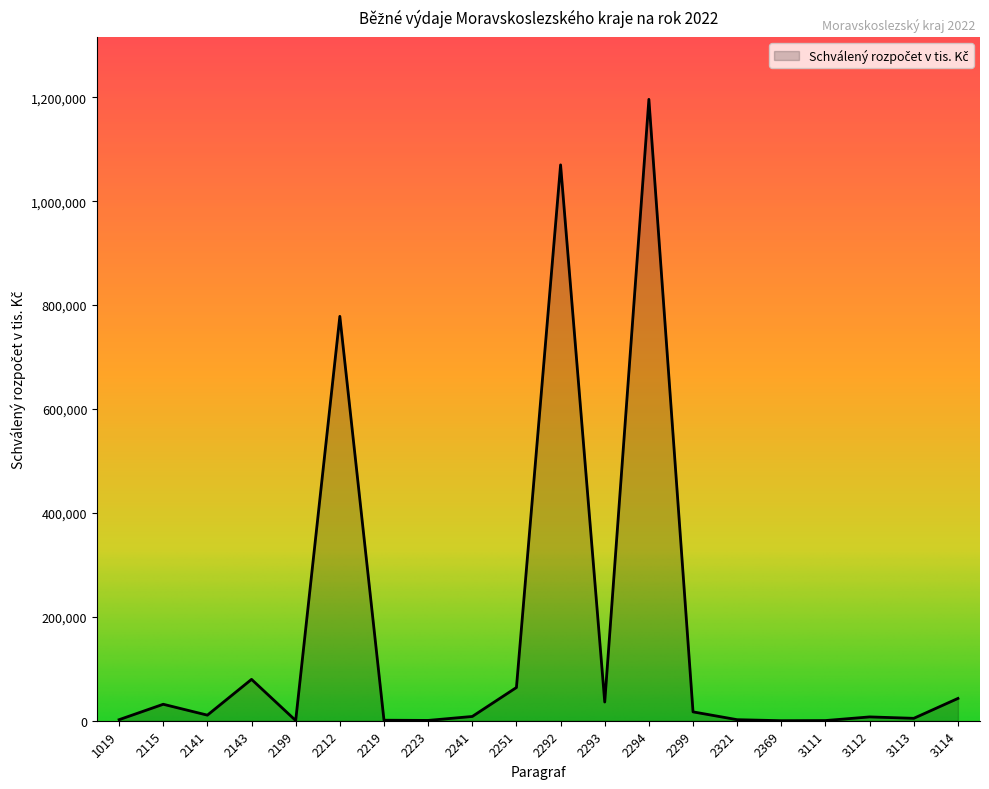

Which category has the lowest value across all series?

2369